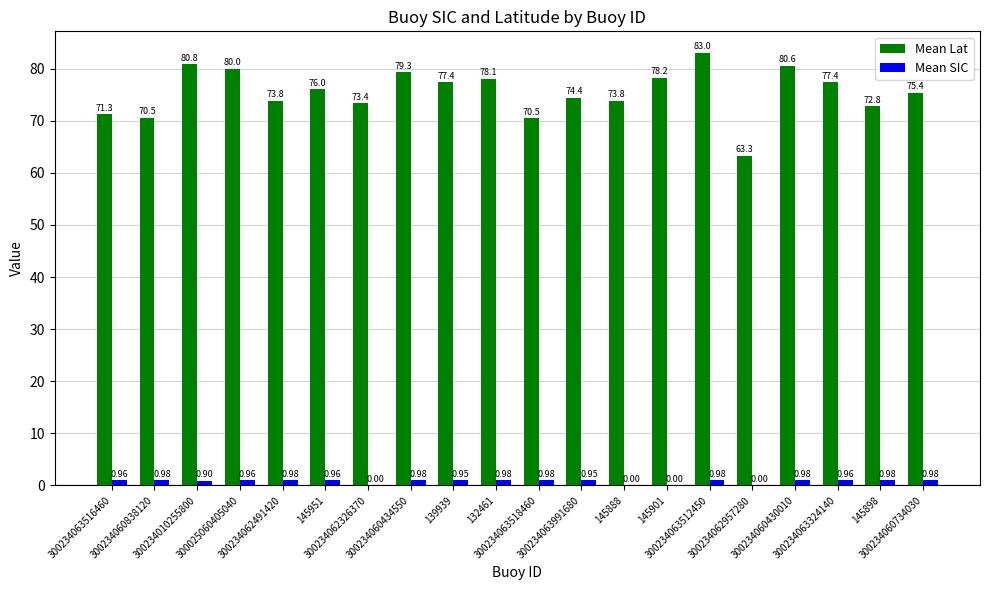

What is the spread (max minus min) of values at 300234062326370?

73.4